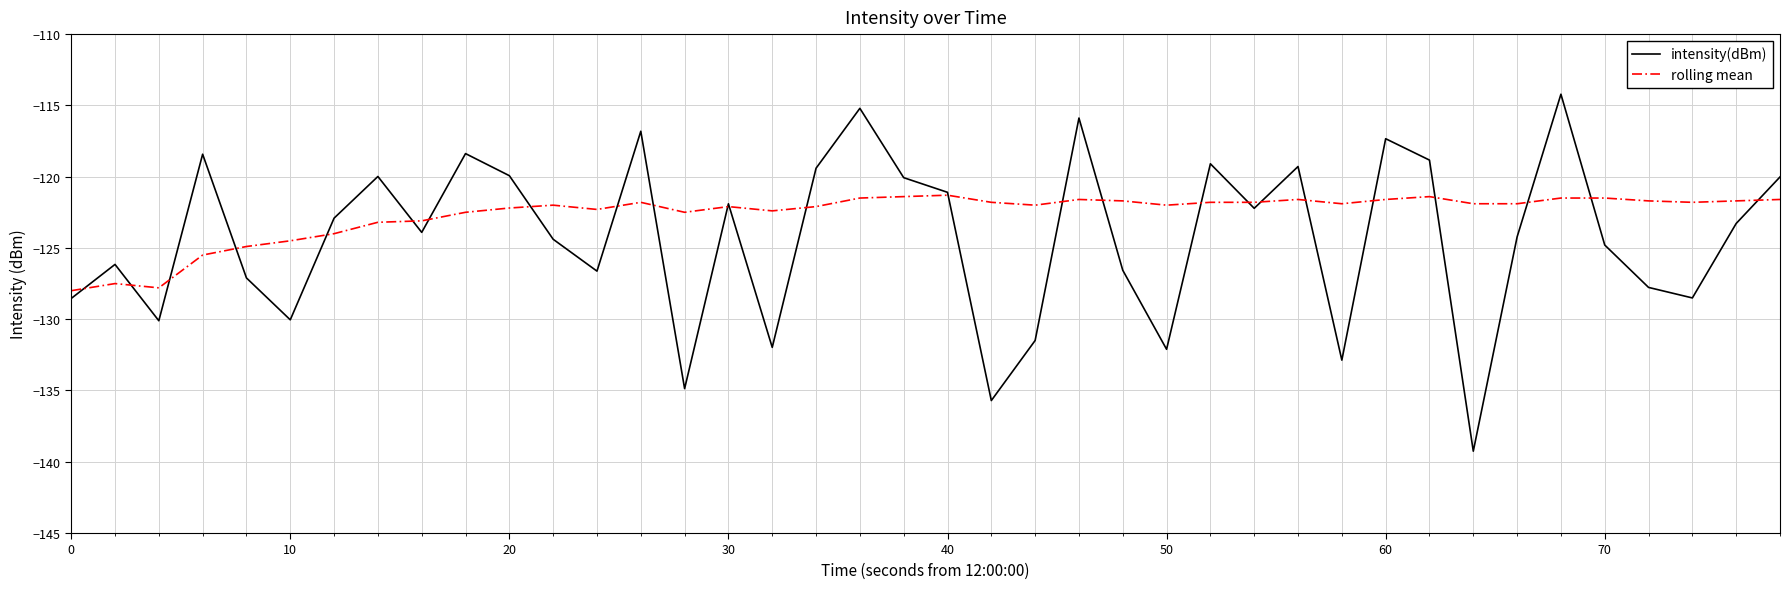

List the series in order of their peak value, highest first.

intensity(dBm), rolling mean